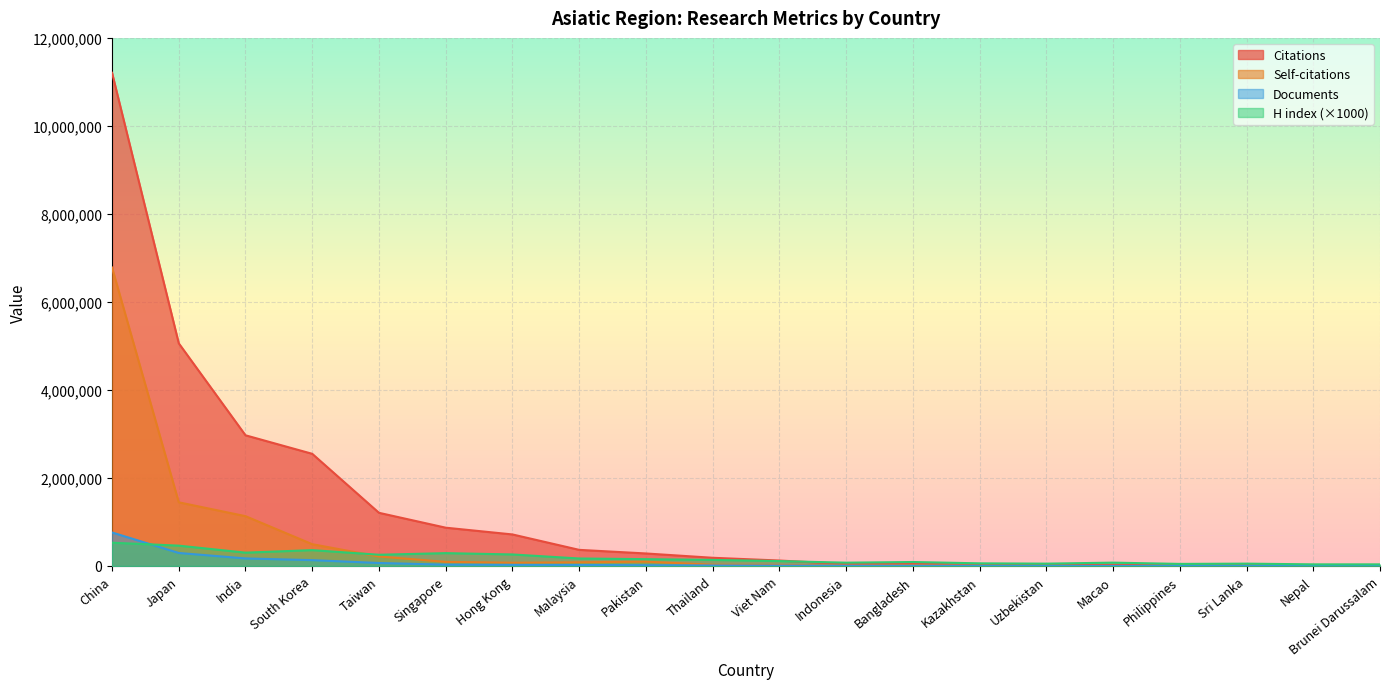

What is the minimum value shown in the chart?

276